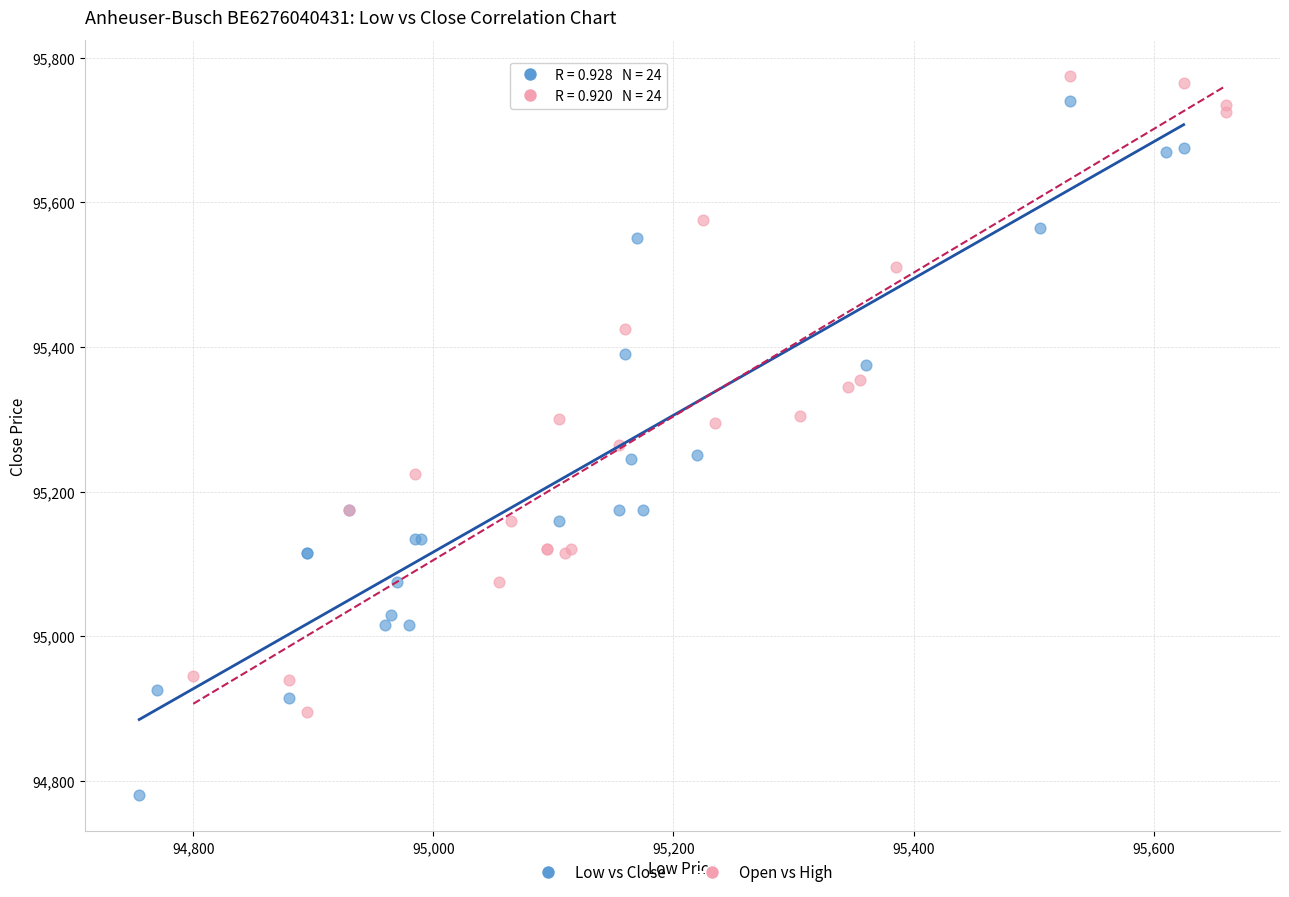

Which series has the largest Y range (max minus min)?

Low vs Close